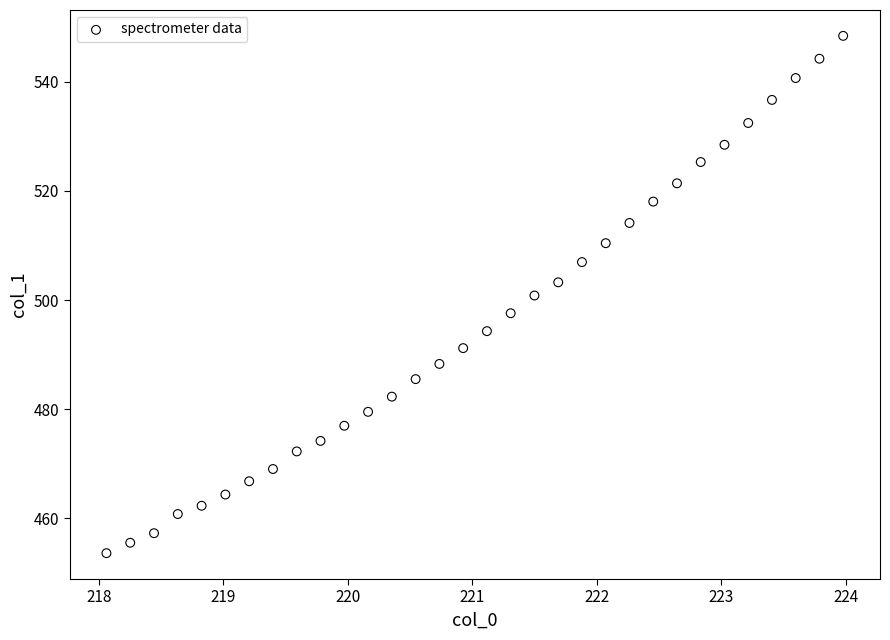

What is the range of Y values (max minus min)?

94.8